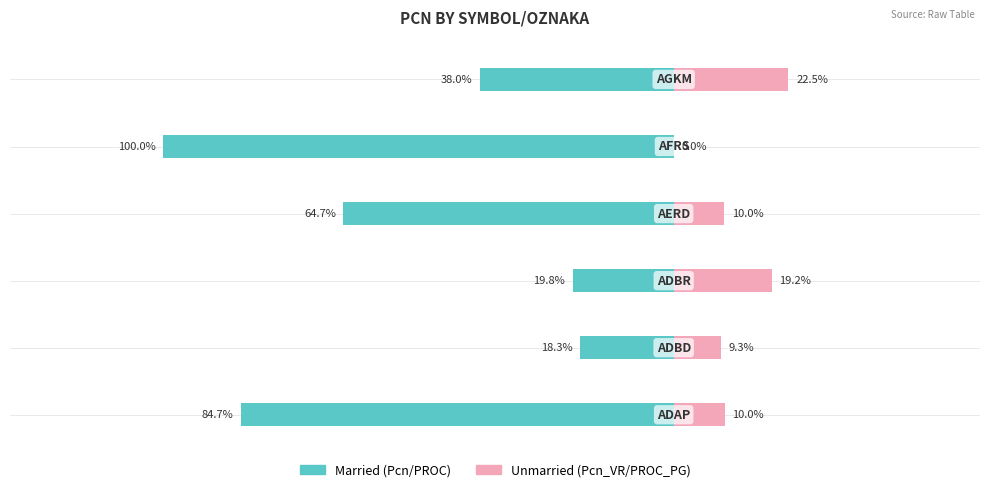

True or false: Unmarried has a value of 14.8 at 1.

False